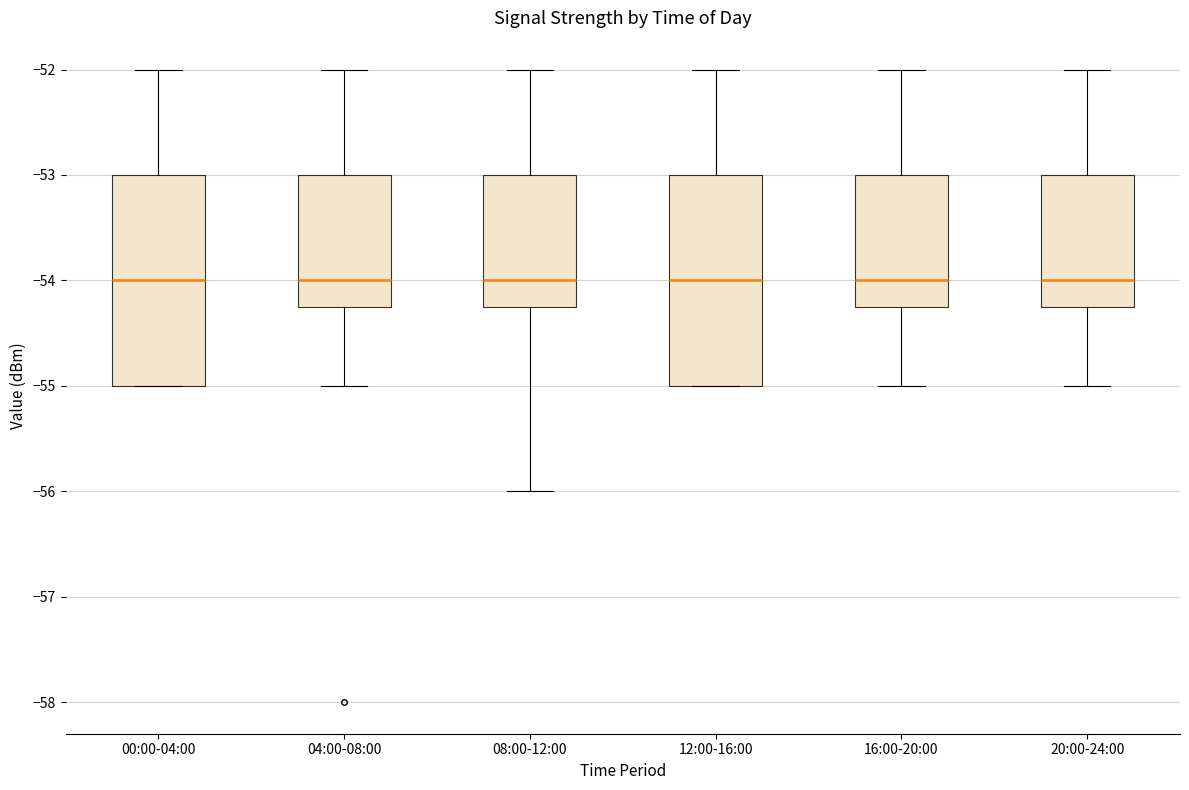

Reading left to right, transcribe this box plot: for each box, give where its median line is, the range the box spans, and where its two whiskers end, as read against the y-axis. The values are not printed on the chart, so give them approximately, as read against the axis.

00:00-04:00: median -54.0, box -55.0 to -53.0, whiskers -55.0 to -52.0
04:00-08:00: median -54.0, box -54.2 to -53.0, whiskers -55.0 to -52.0
08:00-12:00: median -54.0, box -54.2 to -53.0, whiskers -56.0 to -52.0
12:00-16:00: median -54.0, box -55.0 to -53.0, whiskers -55.0 to -52.0
16:00-20:00: median -54.0, box -54.2 to -53.0, whiskers -55.0 to -52.0
20:00-24:00: median -54.0, box -54.2 to -53.0, whiskers -55.0 to -52.0